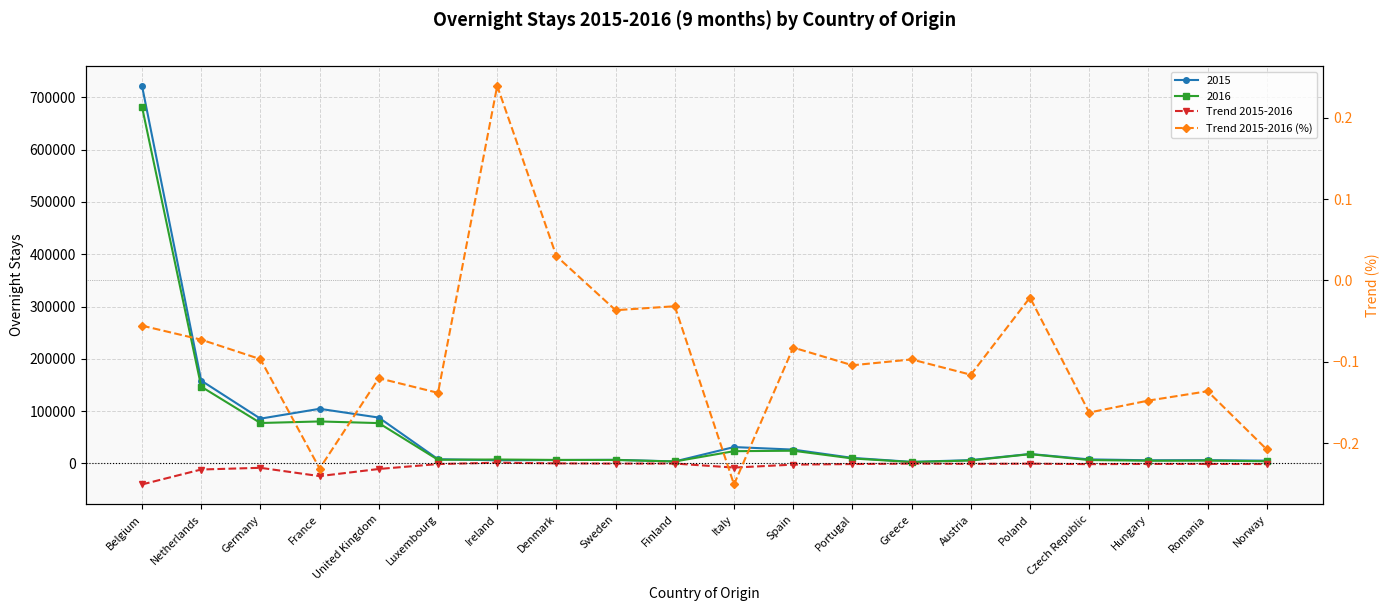

At which category does Trend 2015-2016 reach its first local peak?

Germany